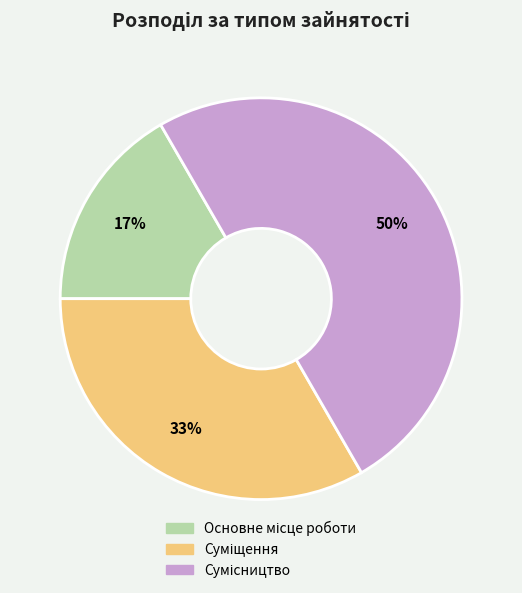

Count the number of slices in the pie.

3